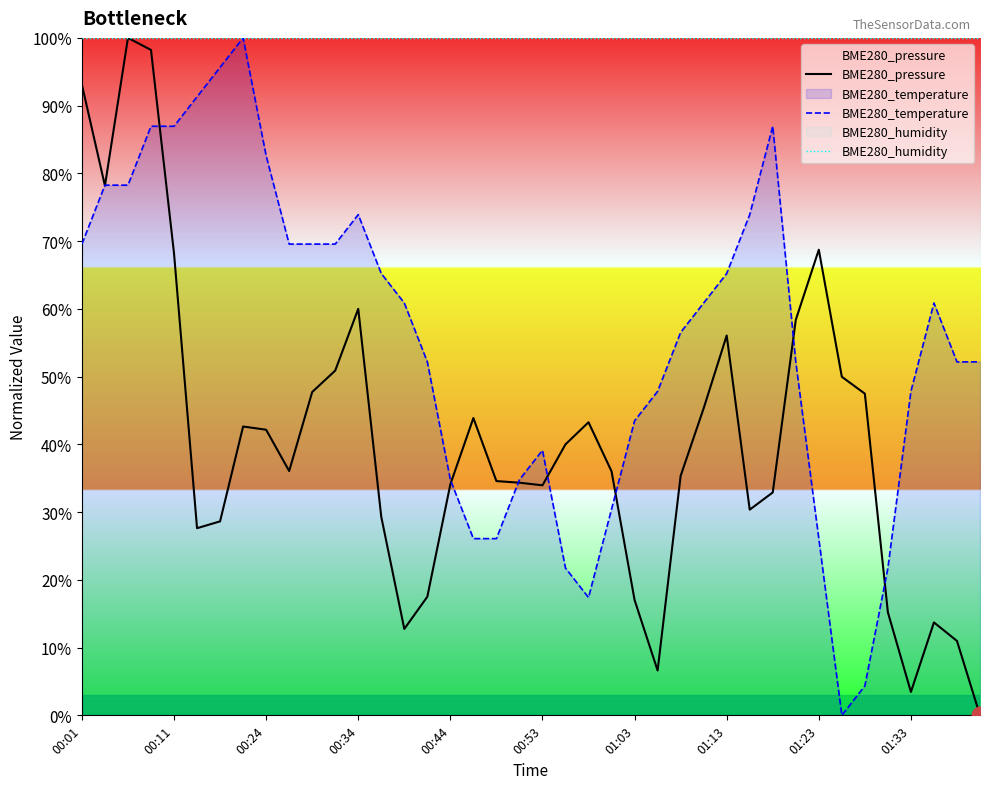

Which series has the widest spread of values?

BME280_pressure